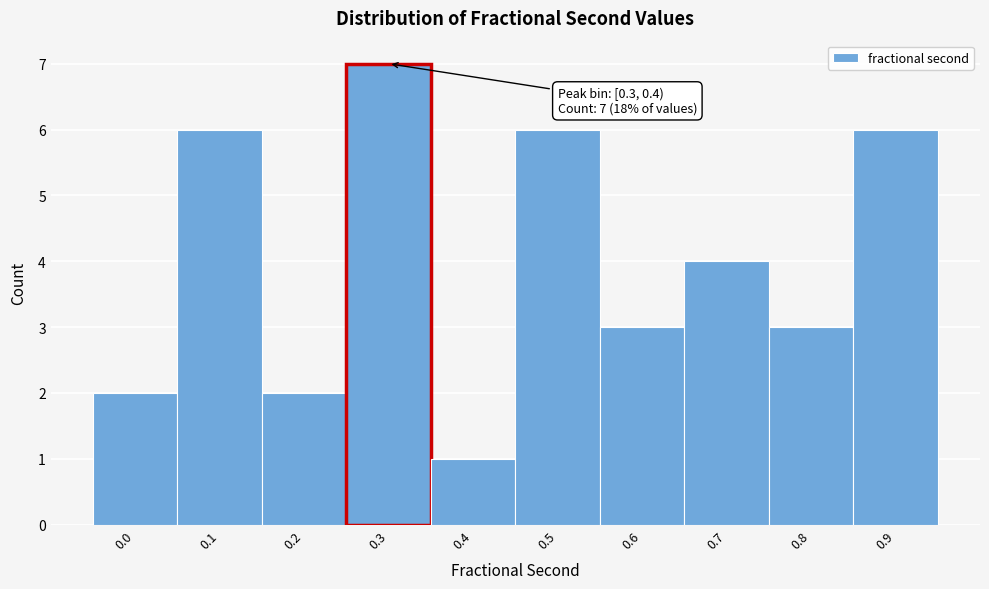

Reading left to right, transcribe all the data shown in this chart.

2	6	2	7	1	6	3	4	3	6